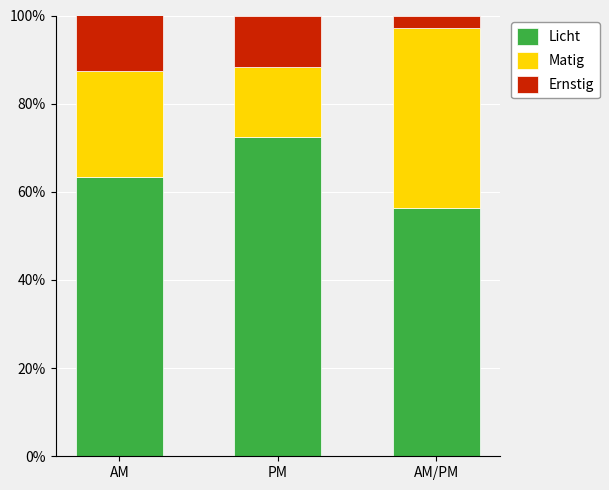

The value of Licht at PM is 15.2. True or false?

False